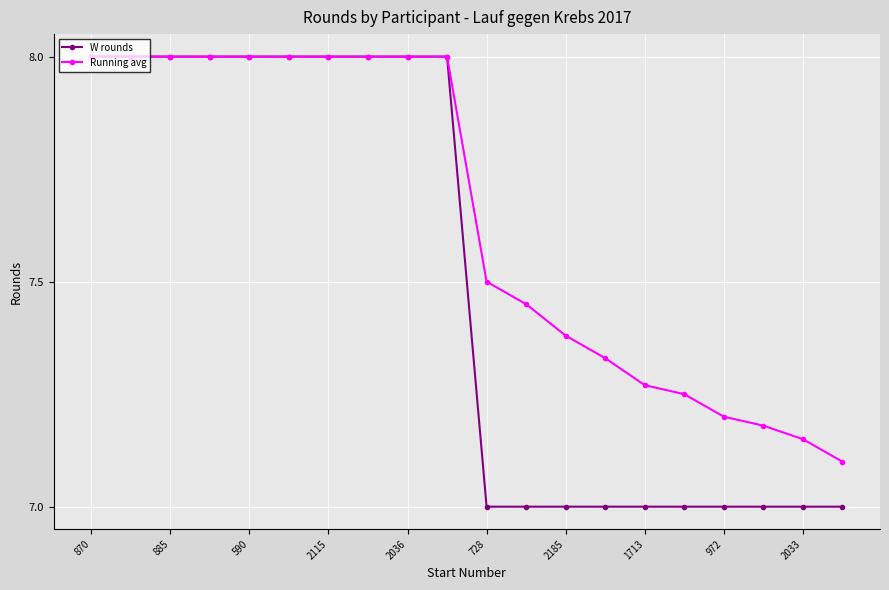

What is the difference between the second highest and second lowest values in the W rounds series?

1.0